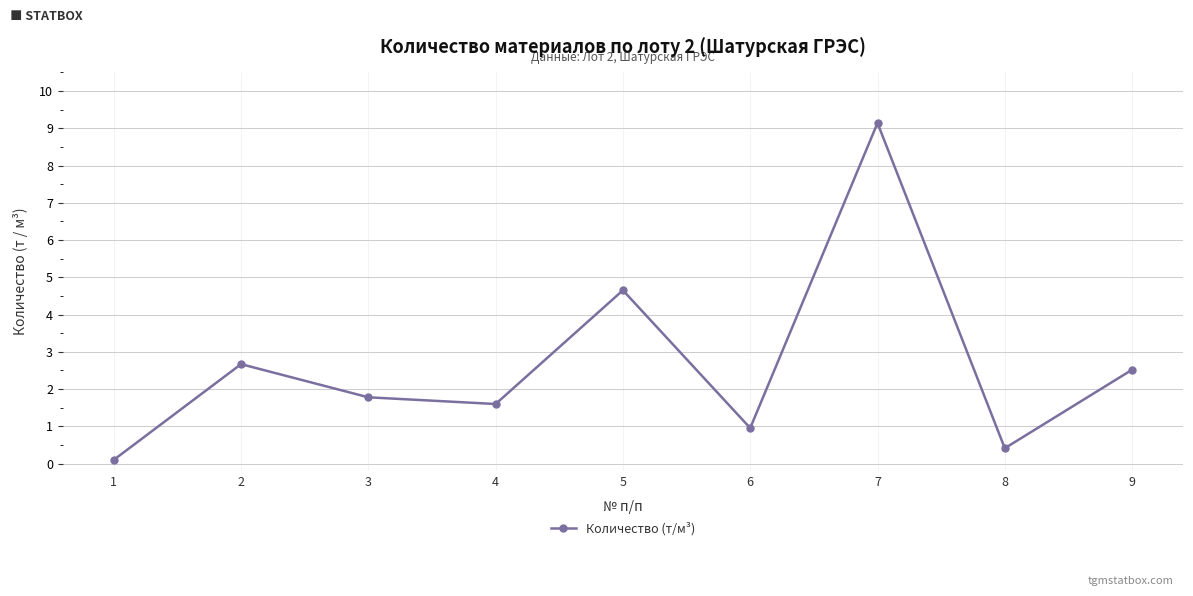

List the labels in order of value, largest first.

7, 5, 2, 9, 3, 4, 6, 8, 1